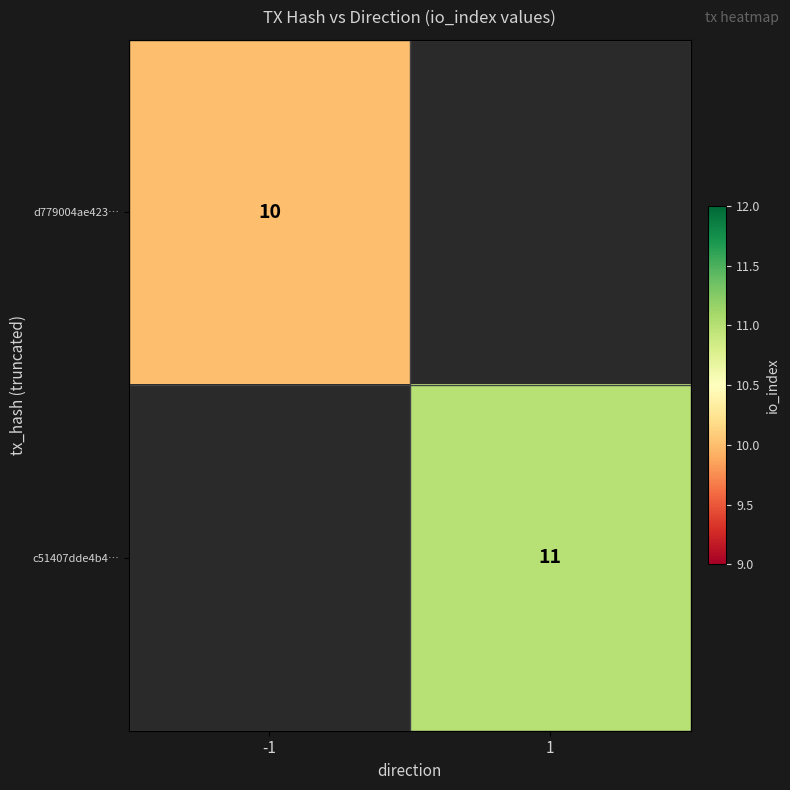

Is it true that c51407dde4b4… equals 5 at 1?

False